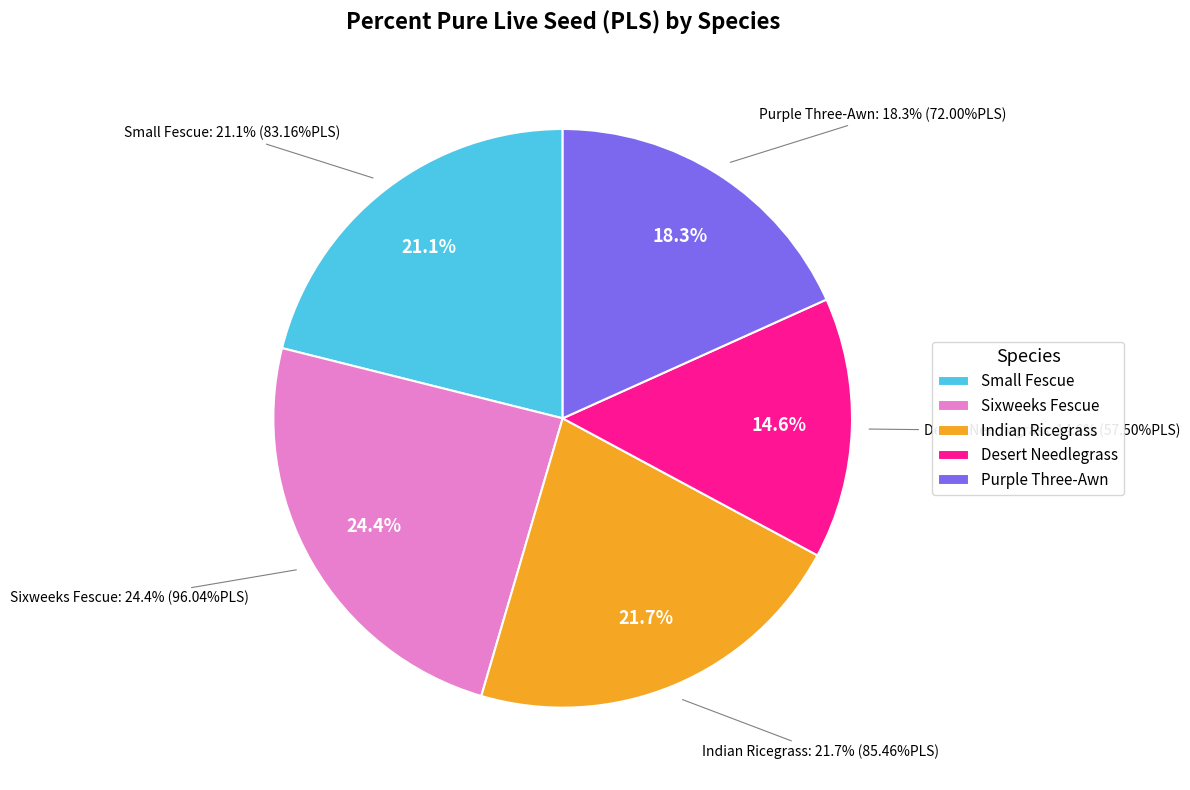

Does Sixweeks Fescue (SpecID 3) represent more than half of the total?

No